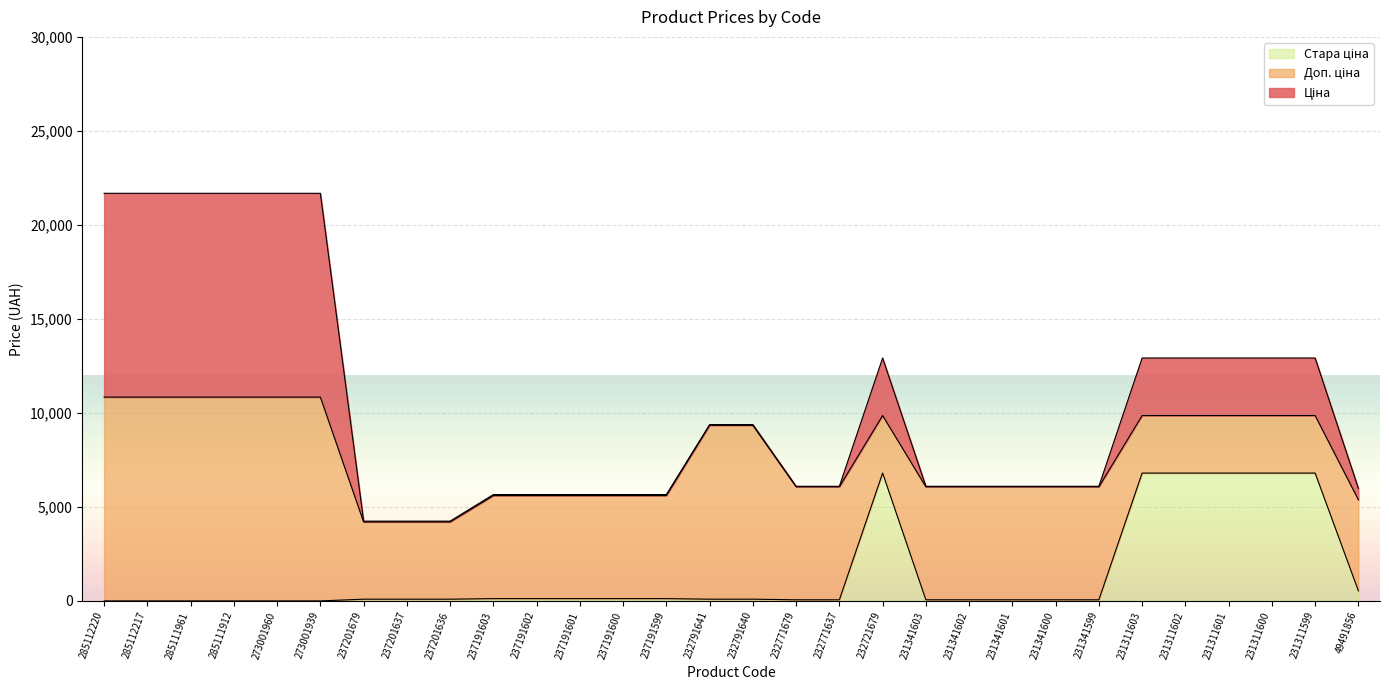

Reading right to left, extract all data points from this chart.

Ціна: 605.3	3059.7	3059.7	3059.7	3059.7	3059.7	26.7	26.7	26.7	26.7	26.7	3059.7	26.7	26.7	41.1	41.1	54.8	54.8	54.8	54.8	54.8	41.1	41.1	41.1	10840.1	10840.1	10840.1	10840.1	10840.1	10840.1
Доп. ціна: 4842.6	3060.0	3060.0	3060.0	3060.0	3060.0	6010.0	6010.0	6010.0	6010.0	6010.0	3060.0	6010.0	6010.0	9246.0	9246.0	5480.0	5480.0	5480.0	5480.0	5480.0	4109.0	4109.0	4109.0	10840.1	10840.1	10840.1	10840.1	10840.1	10840.1
Стара ціна: 536.6	6799.2	6799.2	6799.2	6799.2	6799.2	59.4	59.4	59.4	59.4	59.4	6799.2	59.4	59.4	91.3	91.3	121.8	121.8	121.8	121.8	121.8	91.3	91.3	91.3	0.0	0.0	0.0	0.0	0.0	0.0